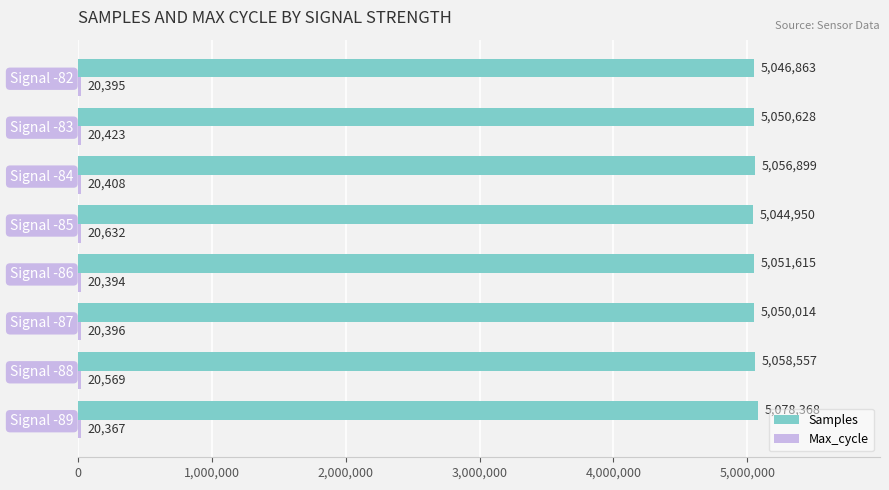

Where is Samples nearest to the value 5061659?

Signal -88